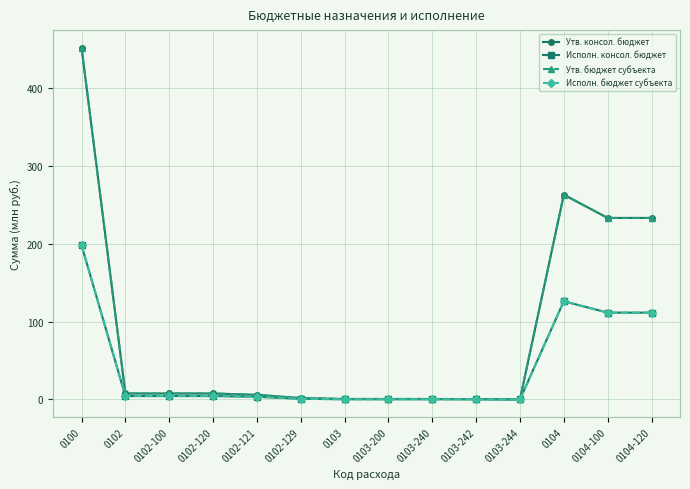

Which has a higher value, 0103-200 or 0103-244?

0103-200